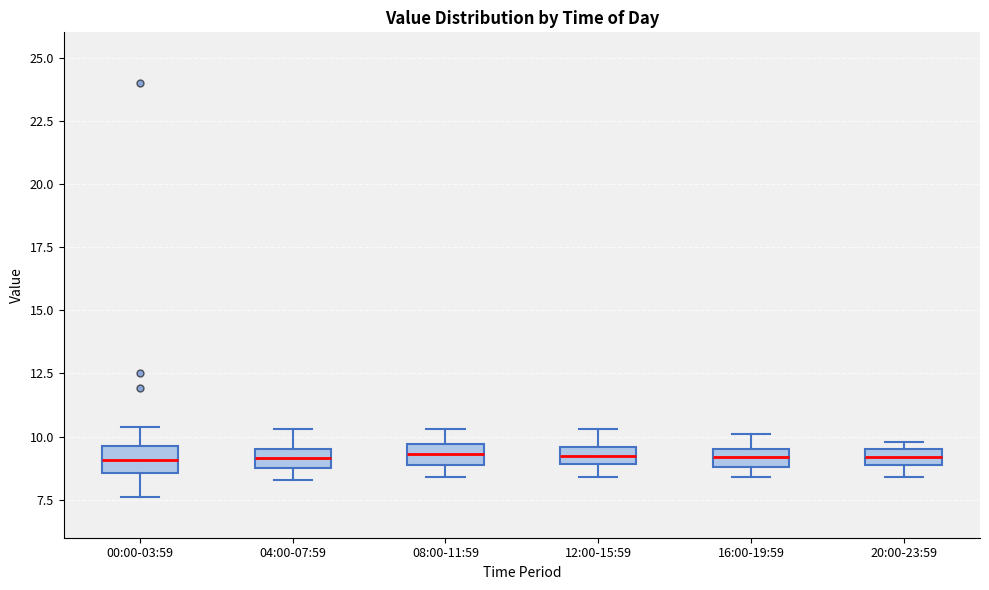

Where is the upper edge of the box for 12:00-15:59 on the y-axis? The values are not printed on the chart, so give them approximately, as read against the axis.

9.5